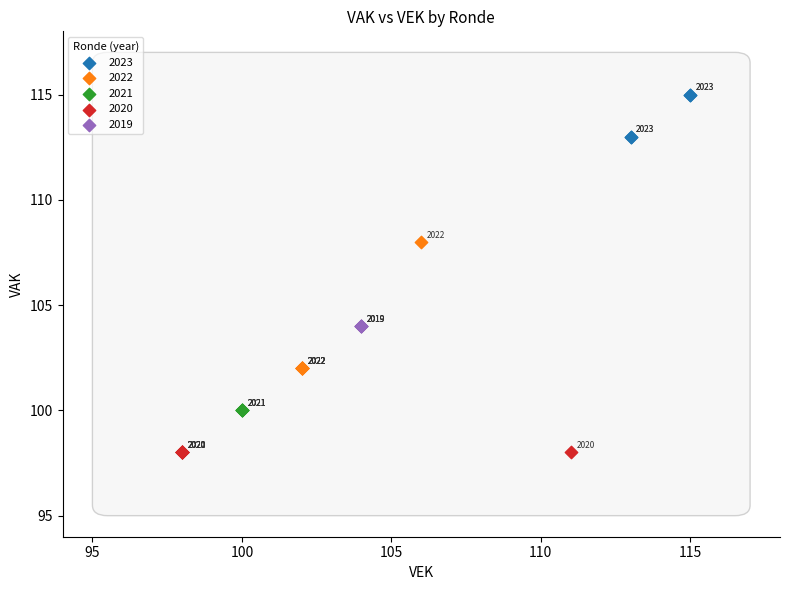

Which series contains the highest Y value?

2023